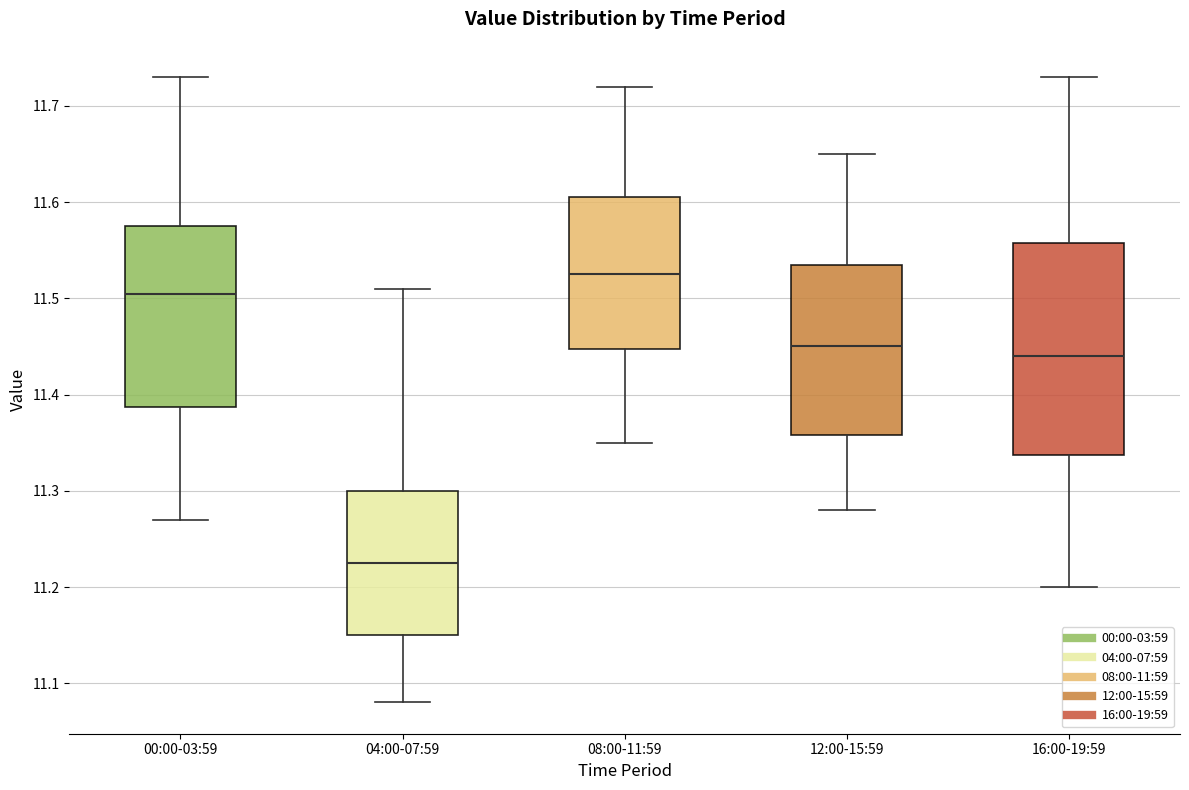

Which box's median line is the lowest?

04:00-07:59